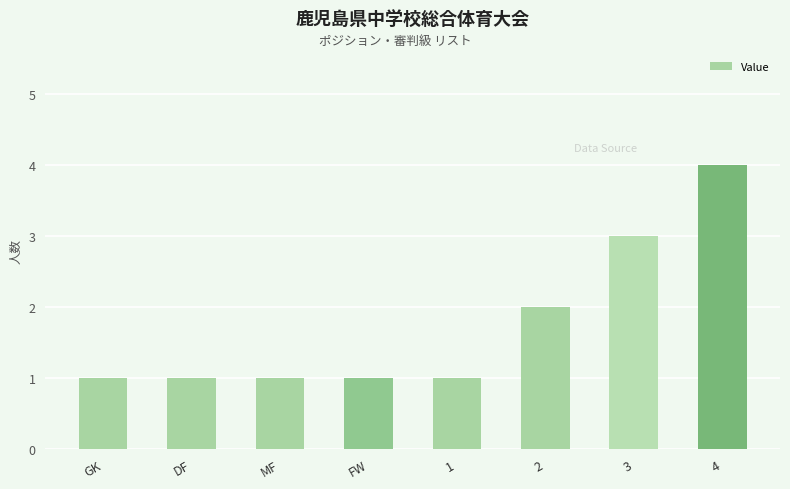

The value at FW is 1. True or false?

True